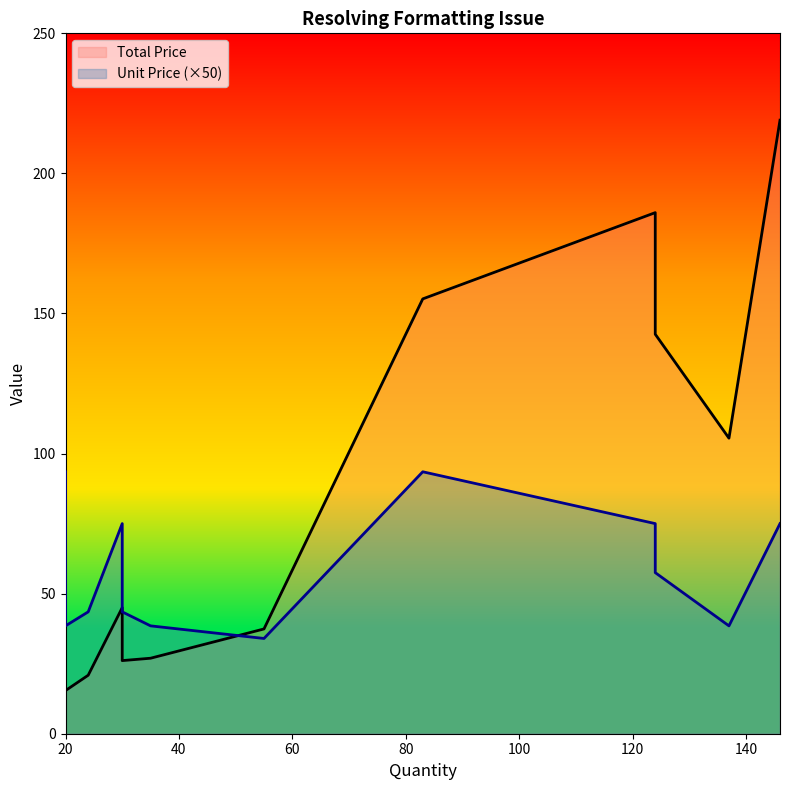

The value of Unit Price at Oatmeal Raisin is 0.2. True or false?

False